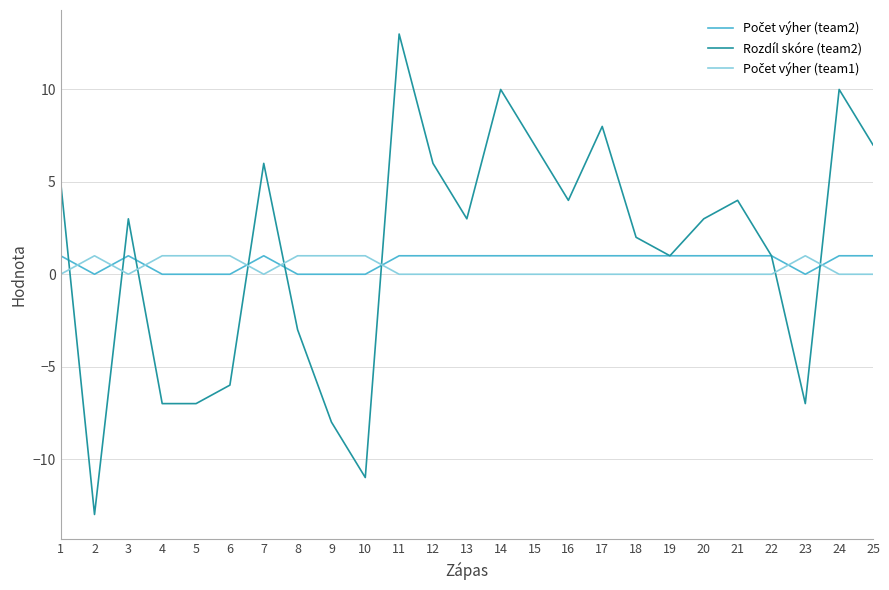

Which series changed the most between 1 and 18?

Rozdíl skóre (team2)